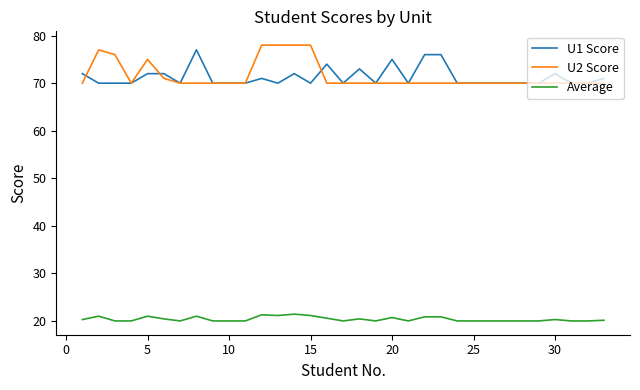

At how many categories does at least one series exceed 29?

33